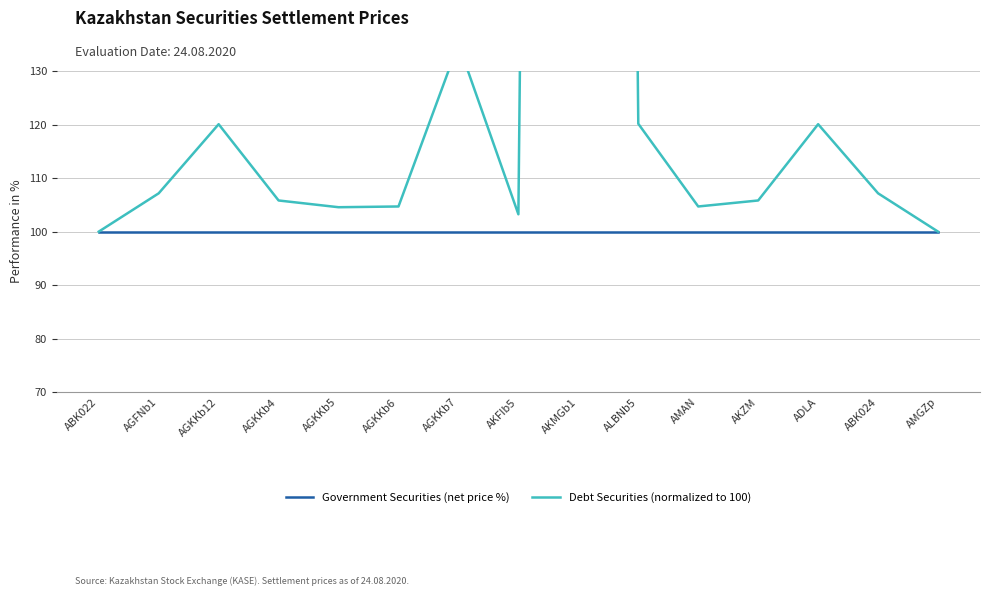

Rank the series at ADLA from lowest to highest value.

Government Securities (net price %), Debt Securities (normalized to 100)